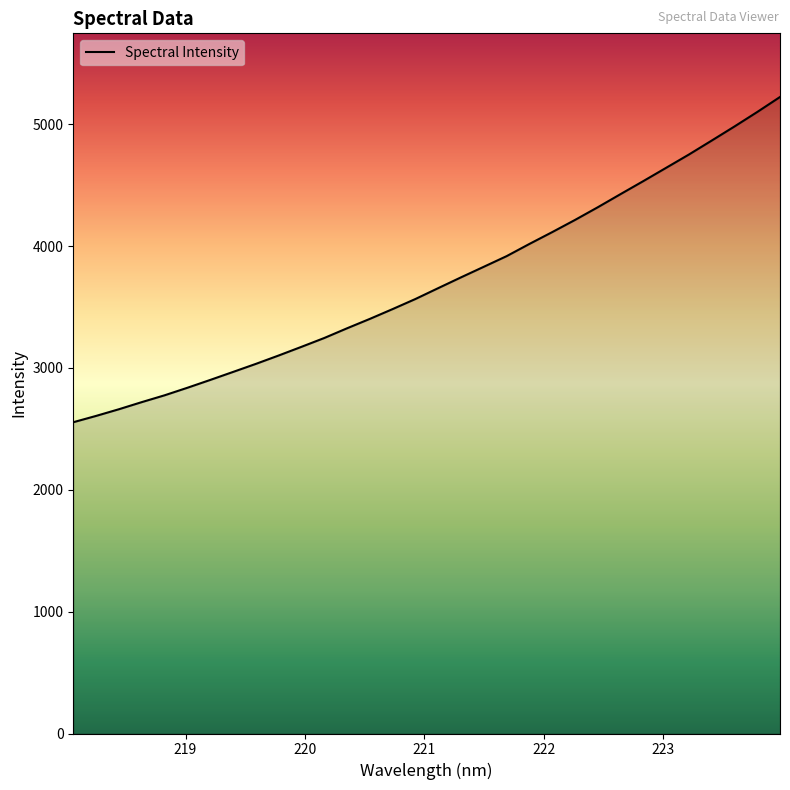

What is the difference between the maximum and minimum values?

2669.3